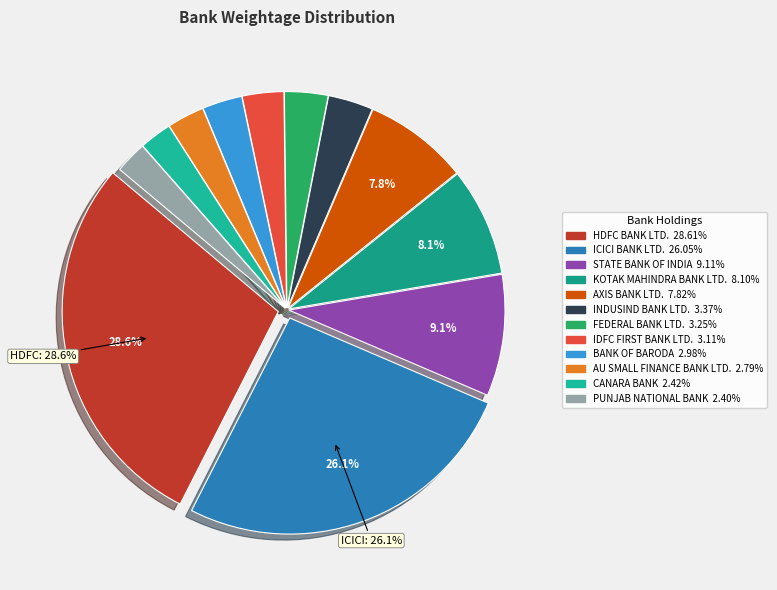

The STATE BANK OF INDIA slice represents 1% of the pie. True or false?

False